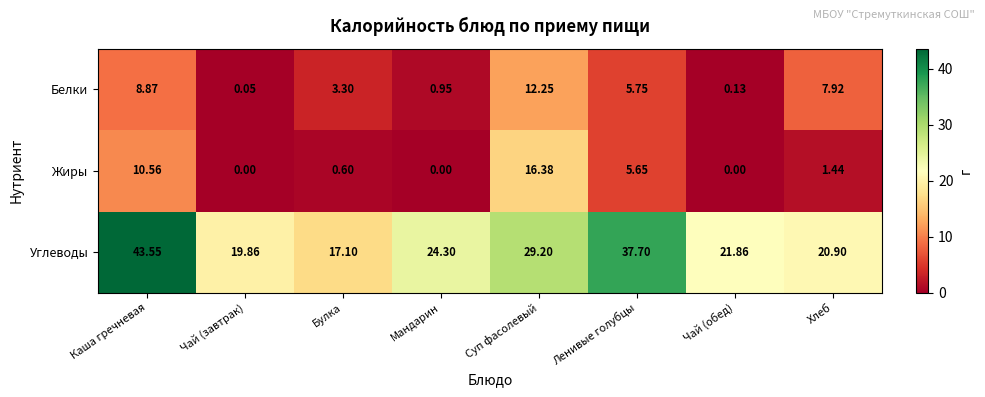

What is the total value across all series at Каша гречневая?

63.0